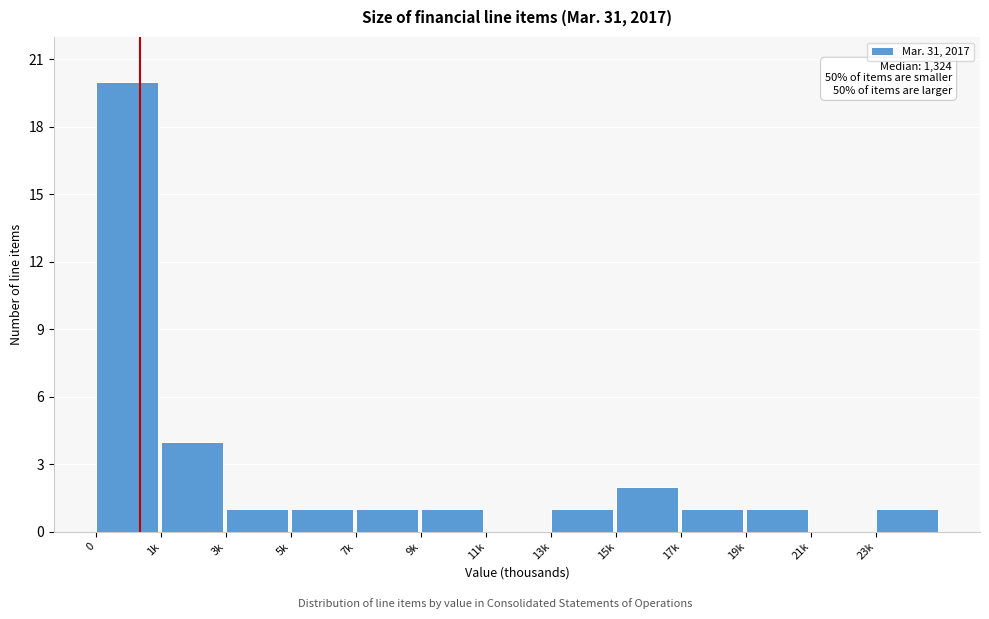

Reading right to left, transcribe all the data shown in this chart.

23k=1	21k=0	19k=1	17k=1	15k=2	13k=1	11k=0	9k=1	7k=1	5k=1	3k=1	1k=4	0=20